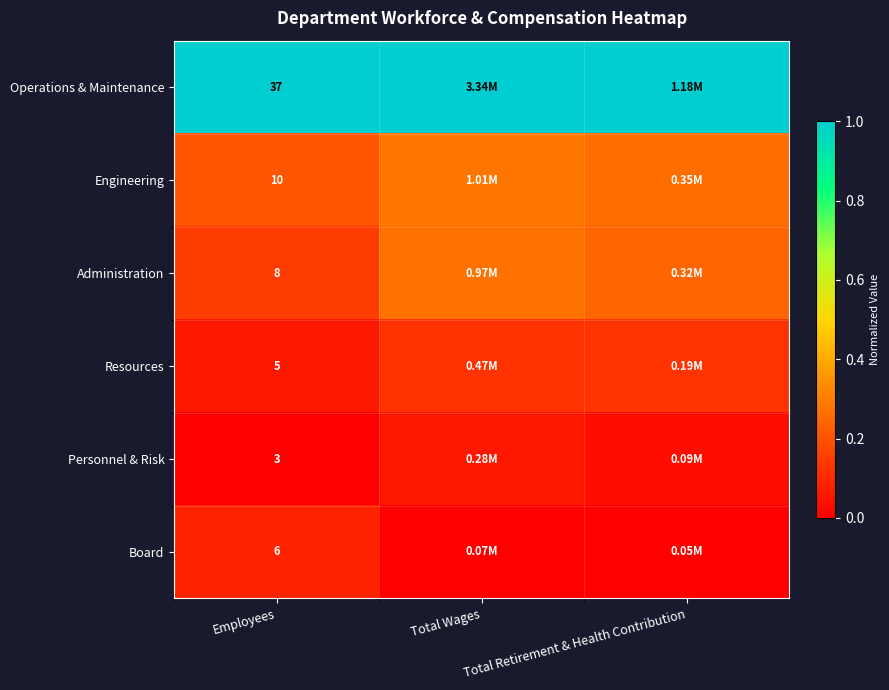

What is the average value of the Engineering series?

0.3